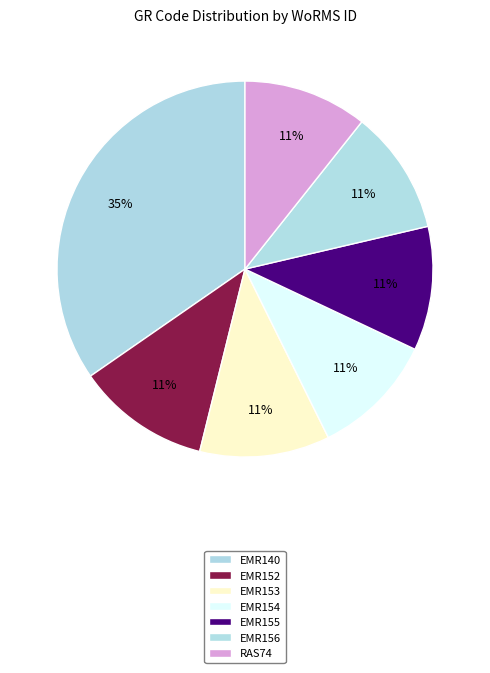

The EMR156 slice represents 4% of the pie. True or false?

False